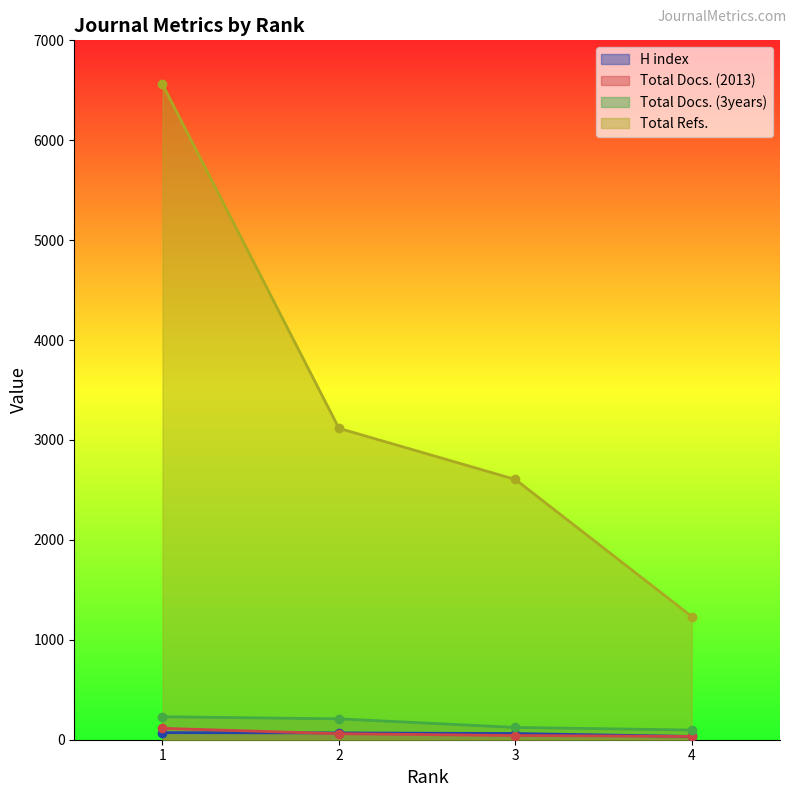

What is the approximate value of H index at 4?

33